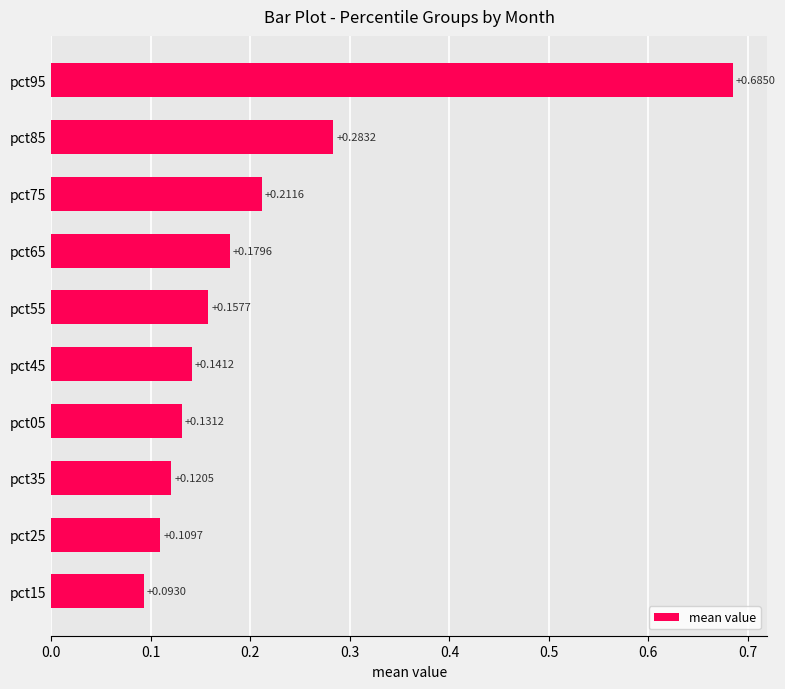

List the labels in order of value, smallest first.

pct15, pct25, pct35, pct05, pct45, pct55, pct65, pct75, pct85, pct95